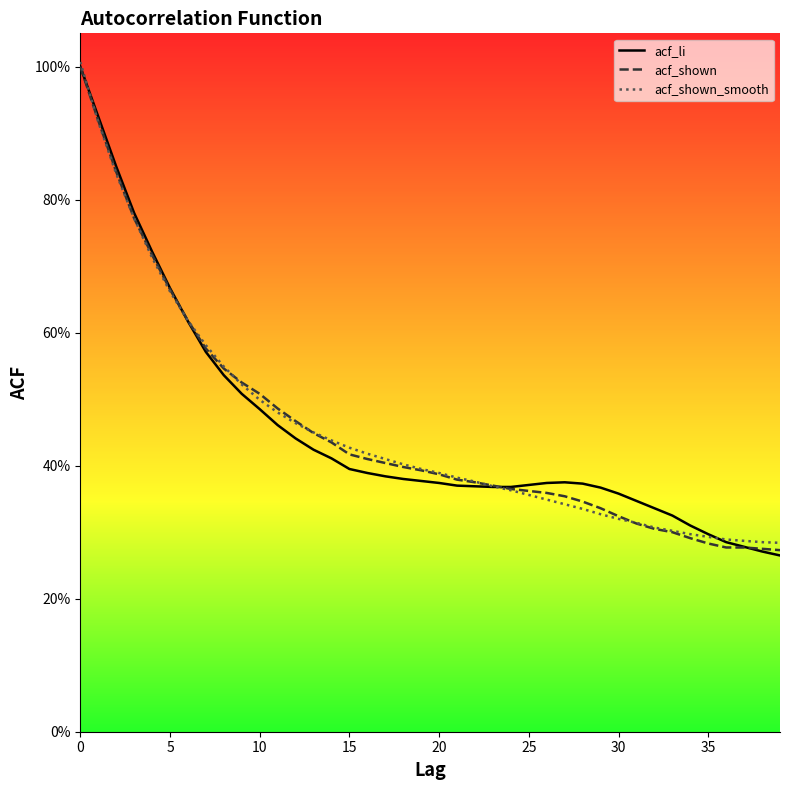

Where is acf_shown nearest to the value 0?

39